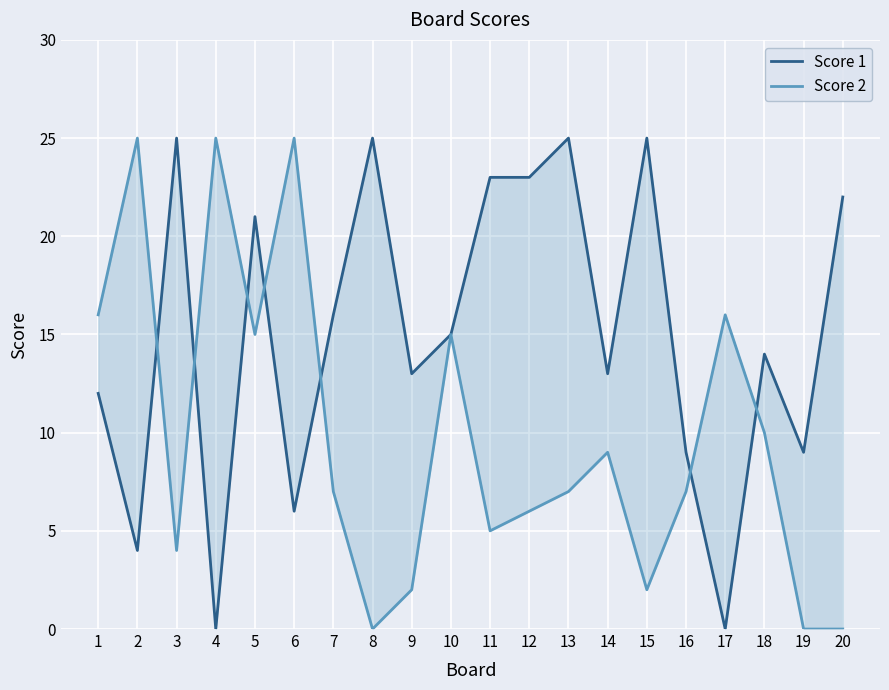

List the labels in order of Score 2 value, largest first.

2, 4, 6, 1, 17, 5, 10, 18, 14, 7, 13, 16, 12, 11, 3, 9, 15, 8, 19, 20